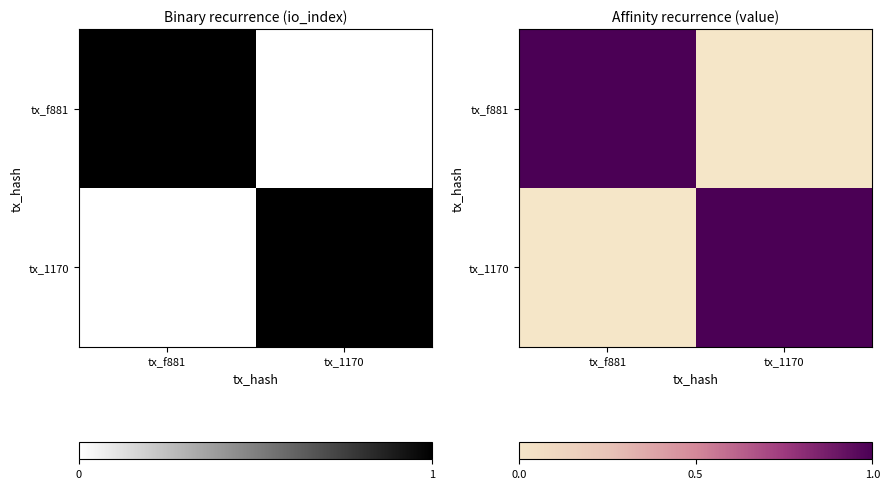

Rank the series by their maximum value, from highest to lowest.

tx_f881, tx_1170